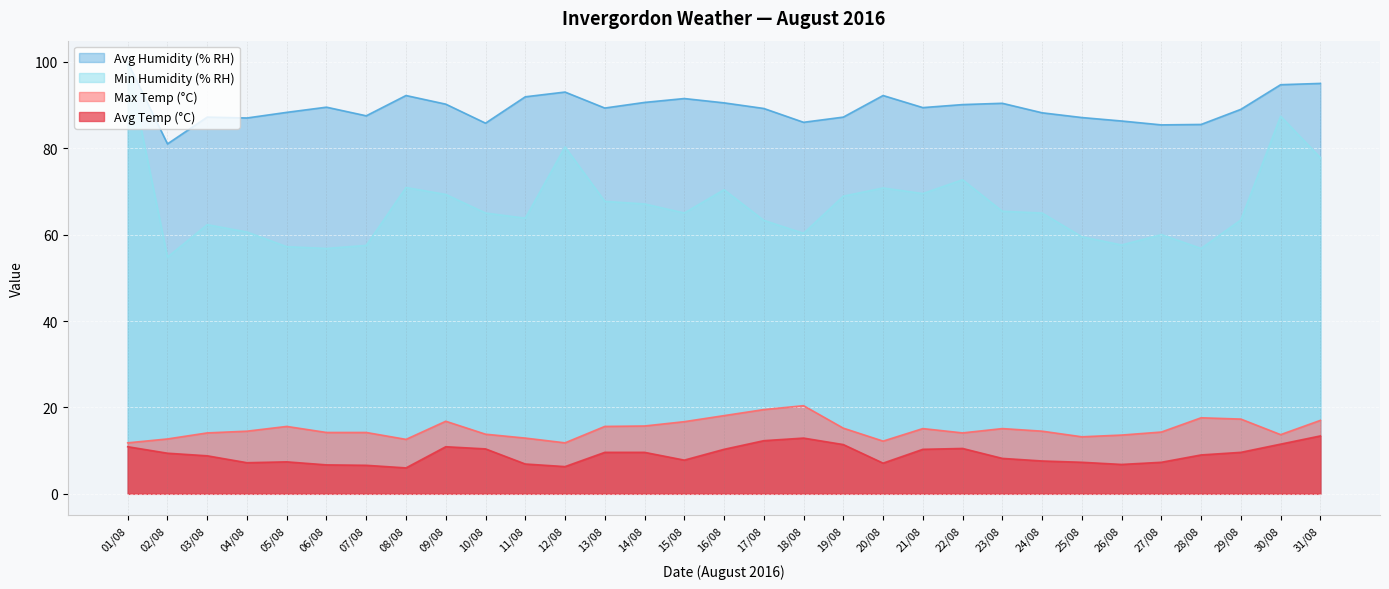

What is the spread (max minus min) of values at 29/08?

79.4